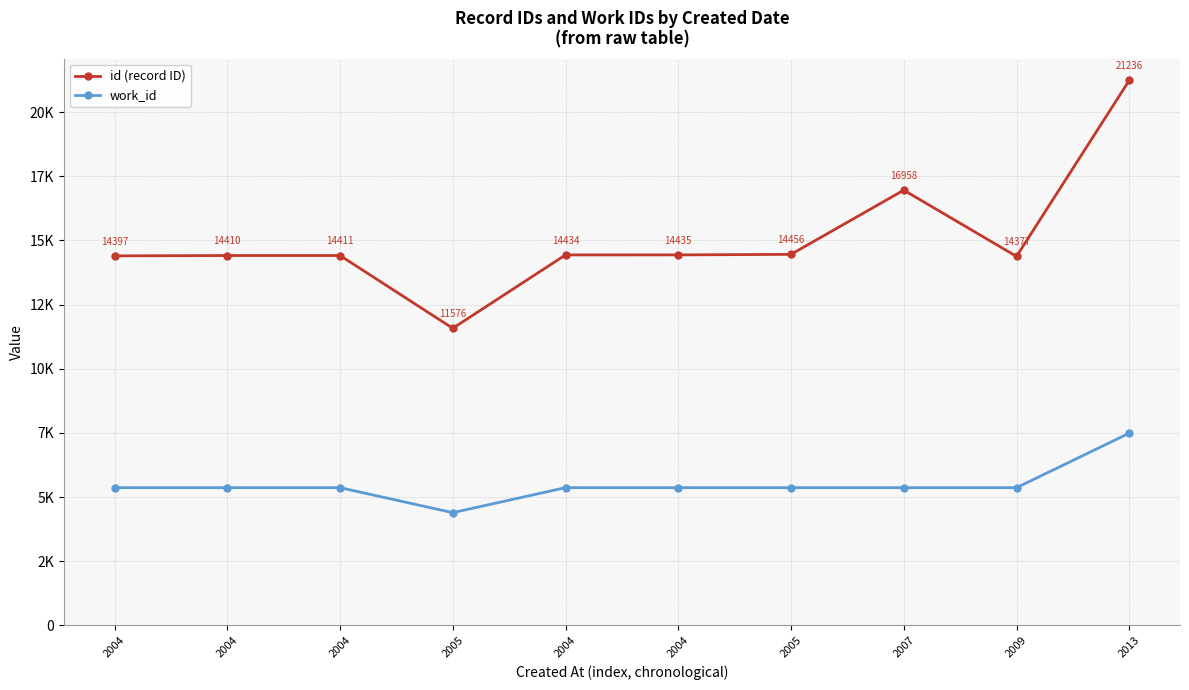

Is this an area chart (filled region under the line)?

No